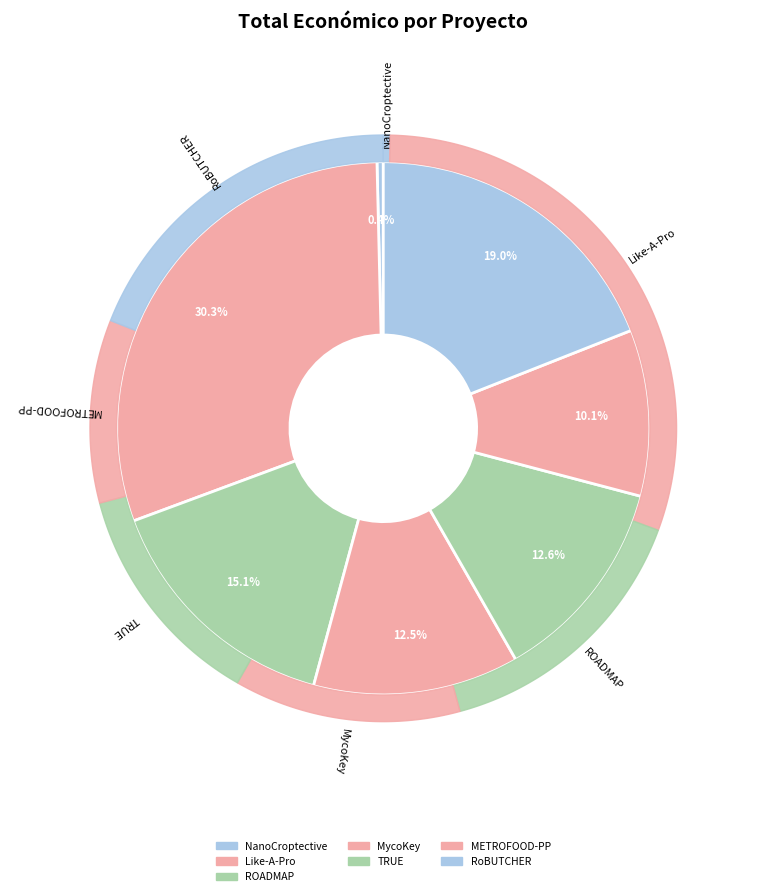

What is the ratio of the value at METROFOOD-PP to the value at MycoKey?

0.8